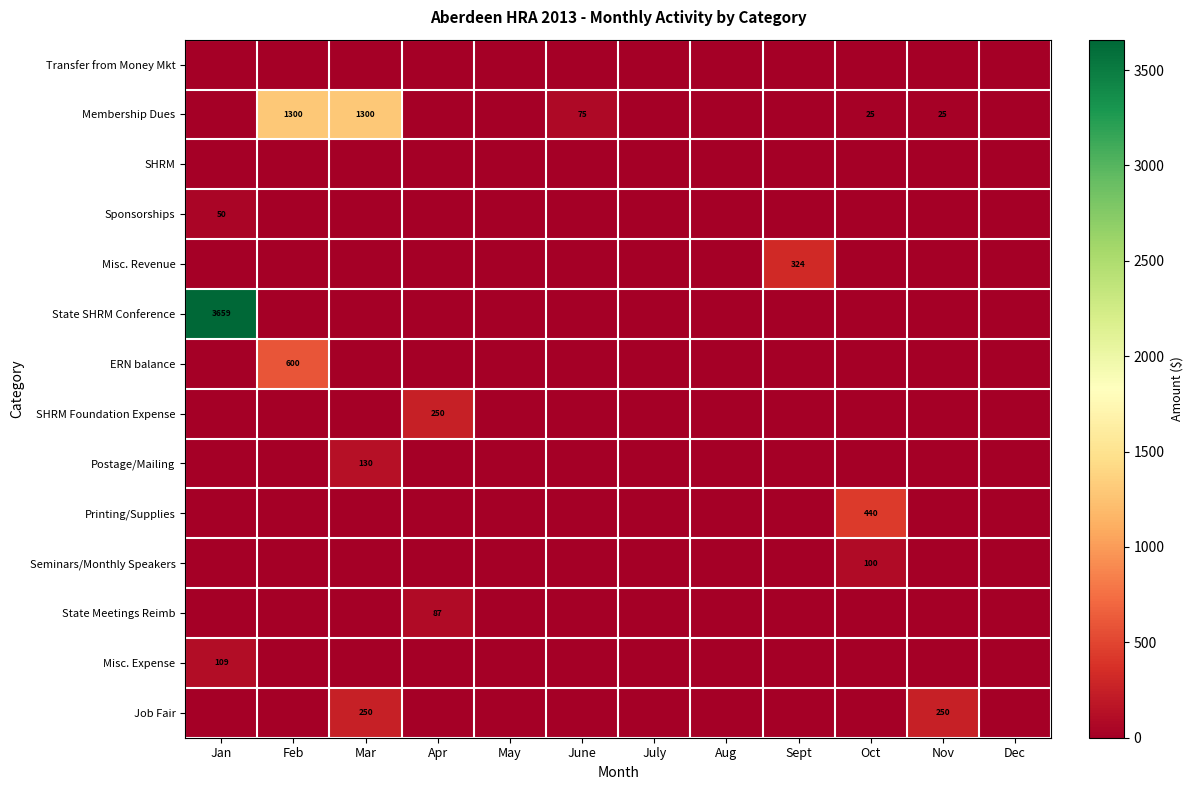

Which series has the largest range (max minus min)?

State SHRM Conference